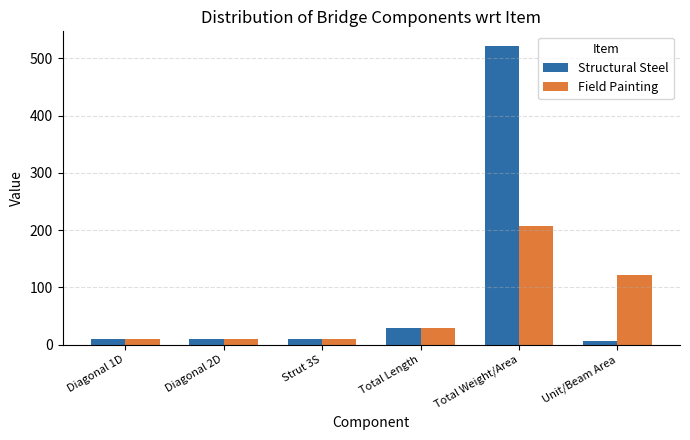

What is the value of the Structural Steel bar at the 3rd from the left?

9.3